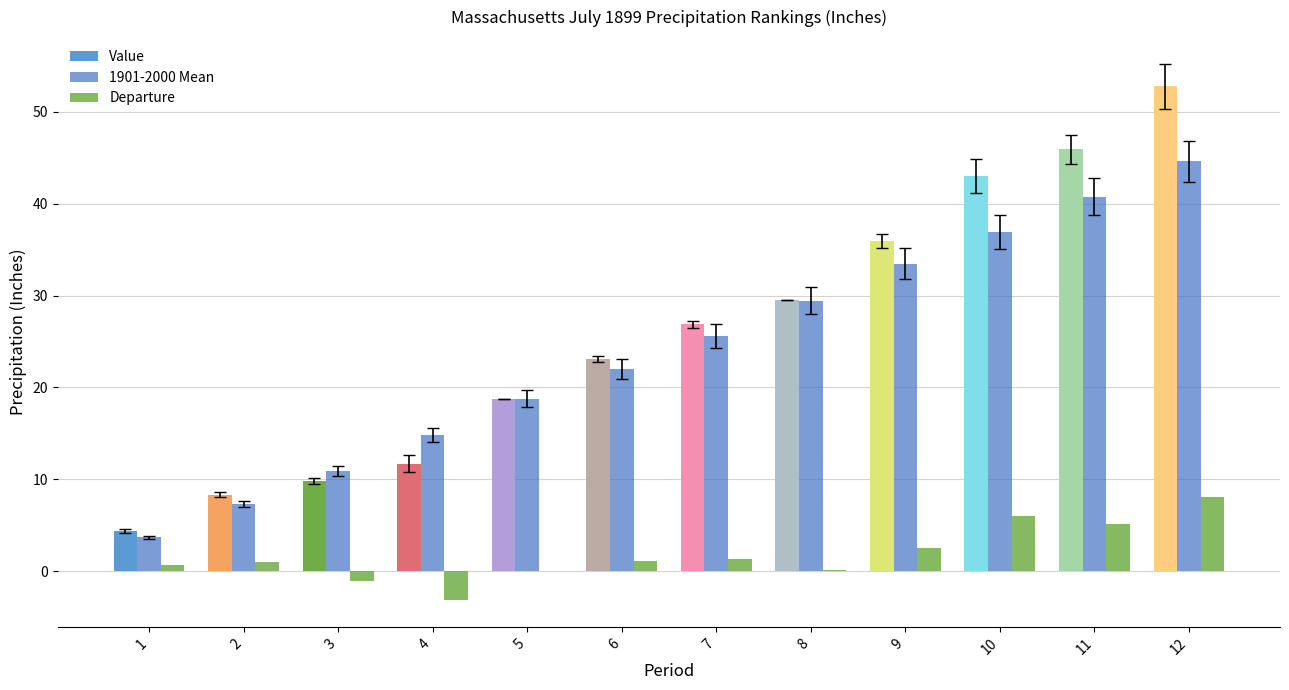

What is the difference between the highest and lowest values at 1?

3.7